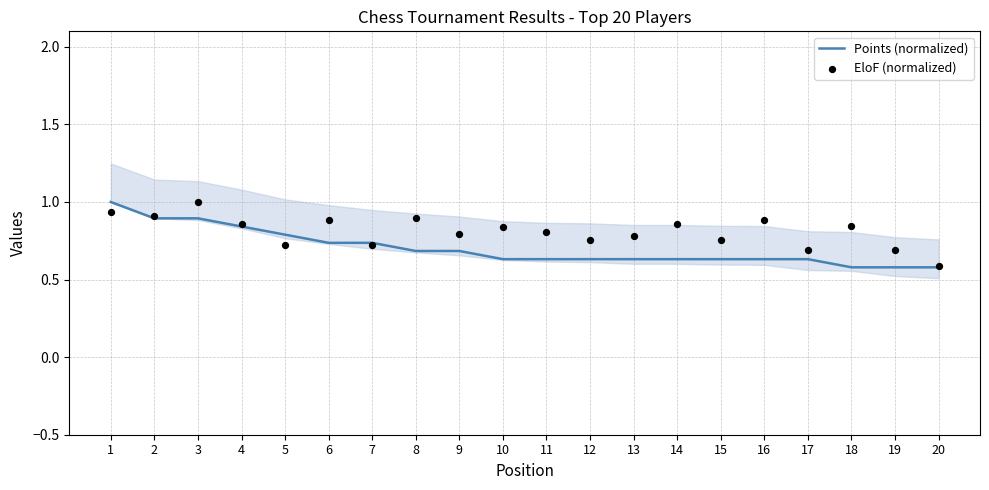

Which series reaches the minimum Y coordinate?

Points (normalized)